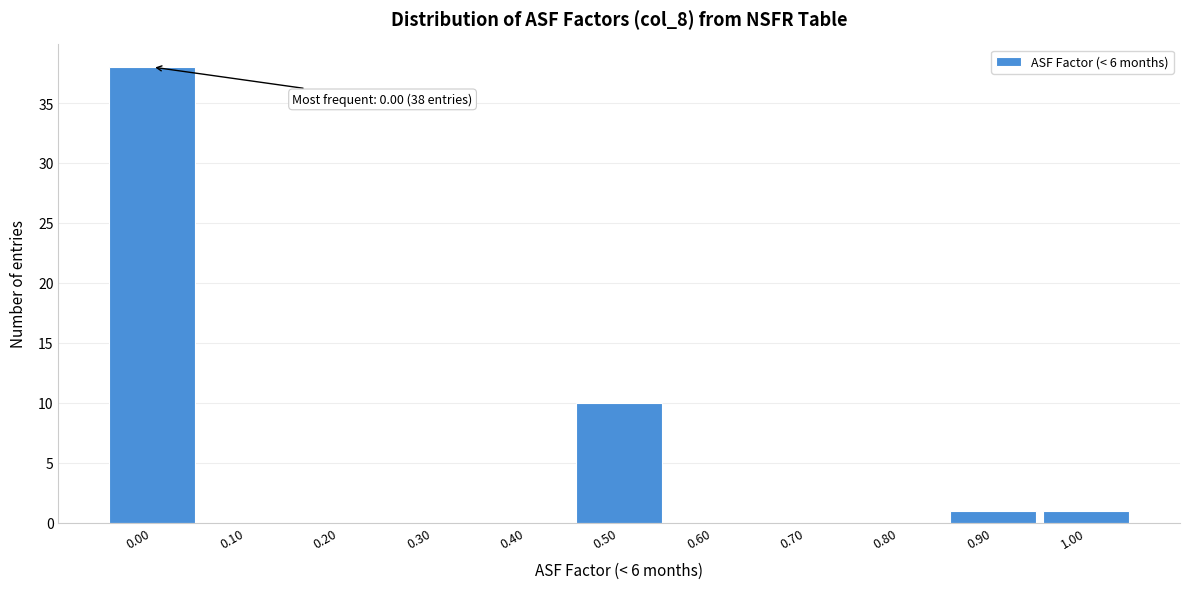

Over which range of the x-axis is the bar tallest?

-0.05 to 0.05